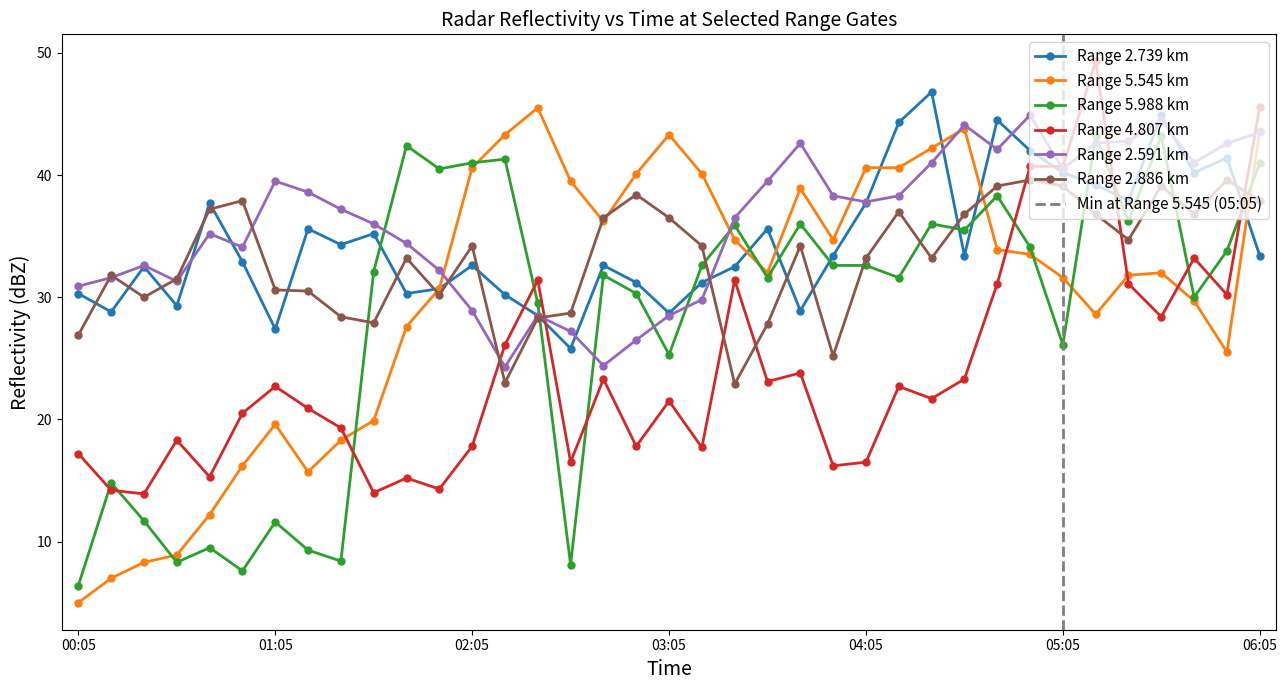

What is the value of the 2.591 point at the 34th from the left?

44.5